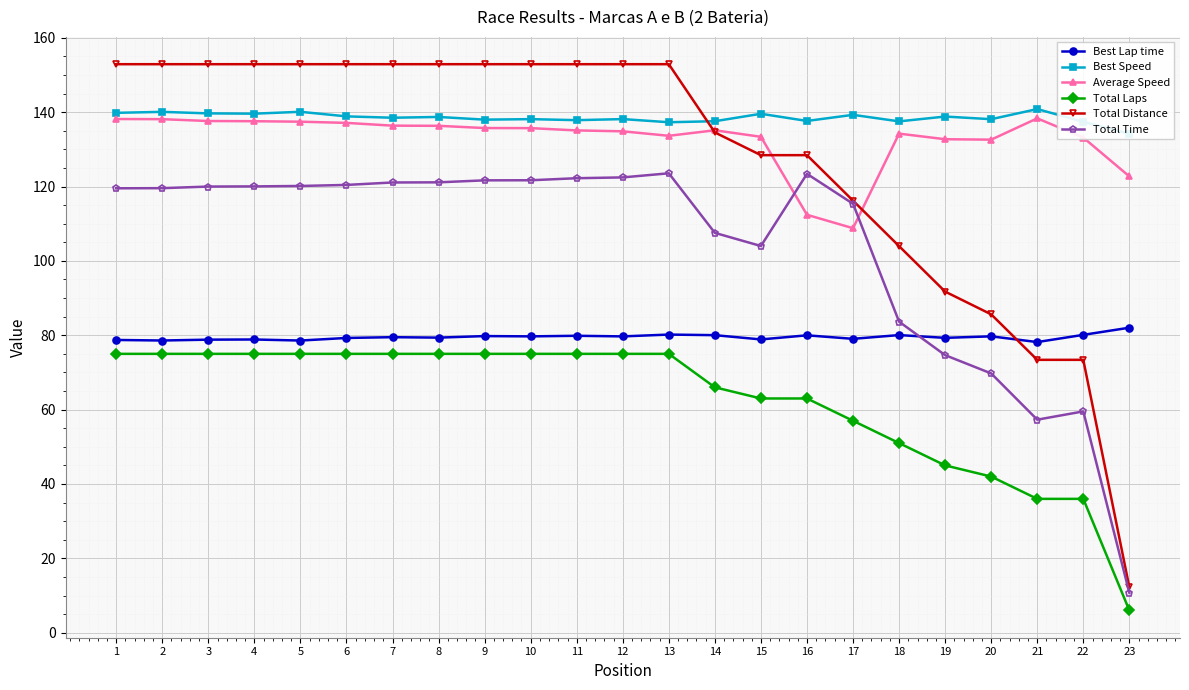

At 22, list the series in order from smallest to largest.

Total Laps, Total Time, Total Distance, Best Lap time, Average Speed, Best Speed